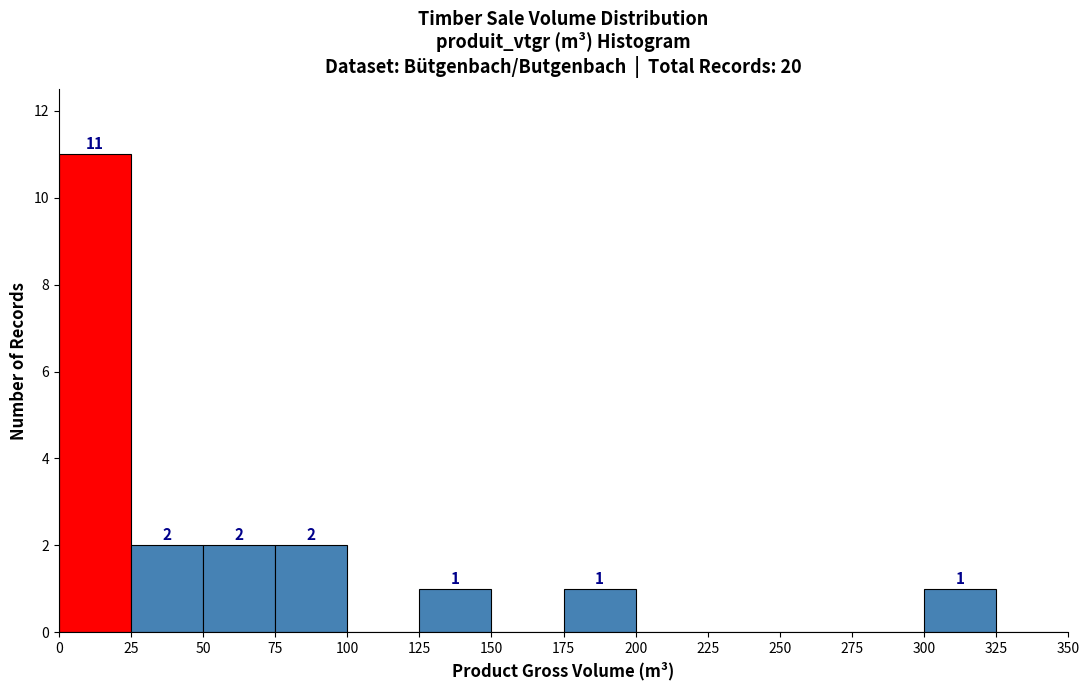

Over which range of the x-axis is the bar tallest?

0 to 25